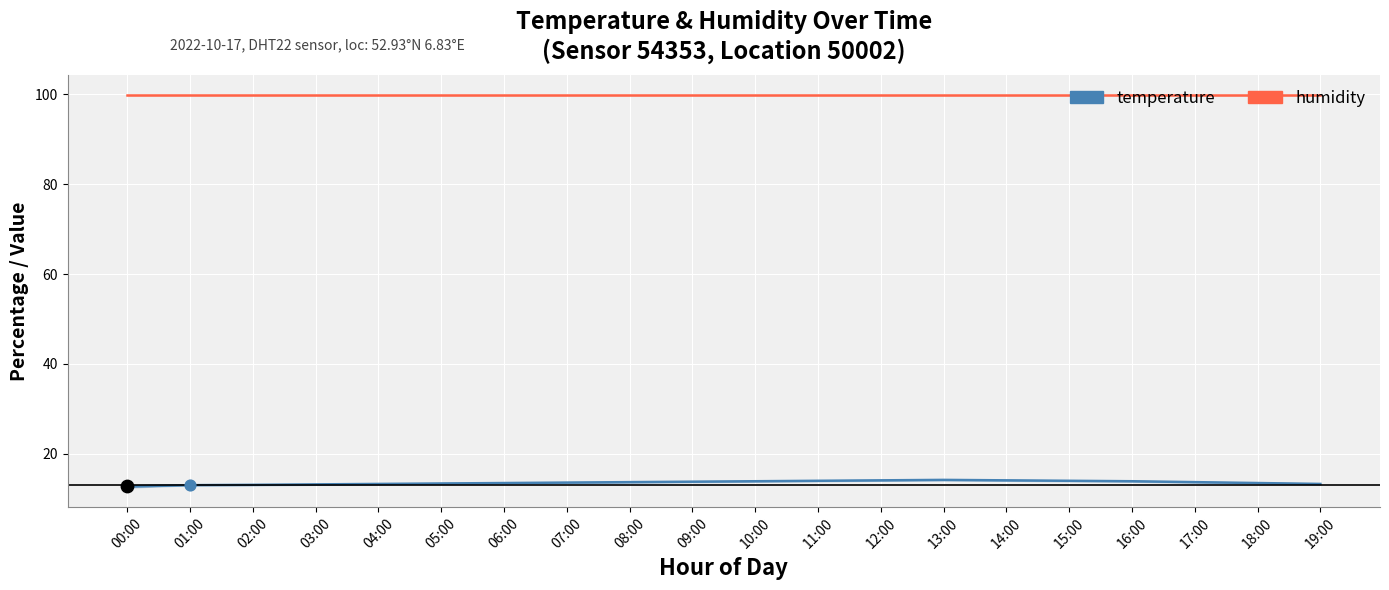

At which category is the sum across all series the highest?

13:00